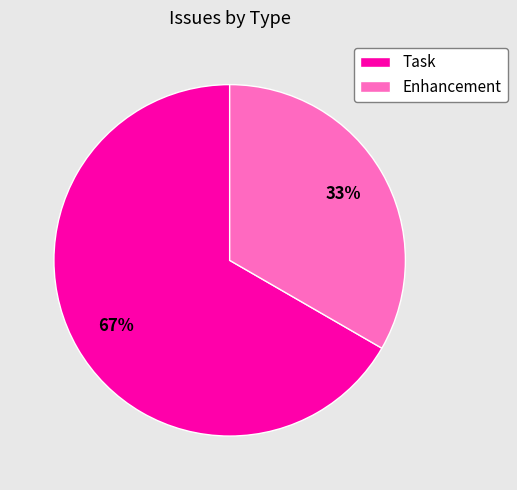

How many slices are in this pie chart?

2